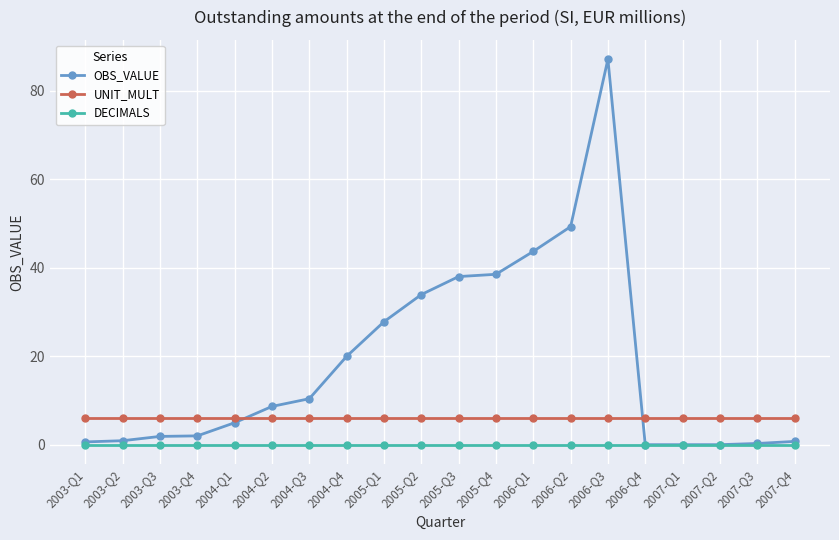

Rank the series by their maximum value, from highest to lowest.

OBS_VALUE, UNIT_MULT, DECIMALS